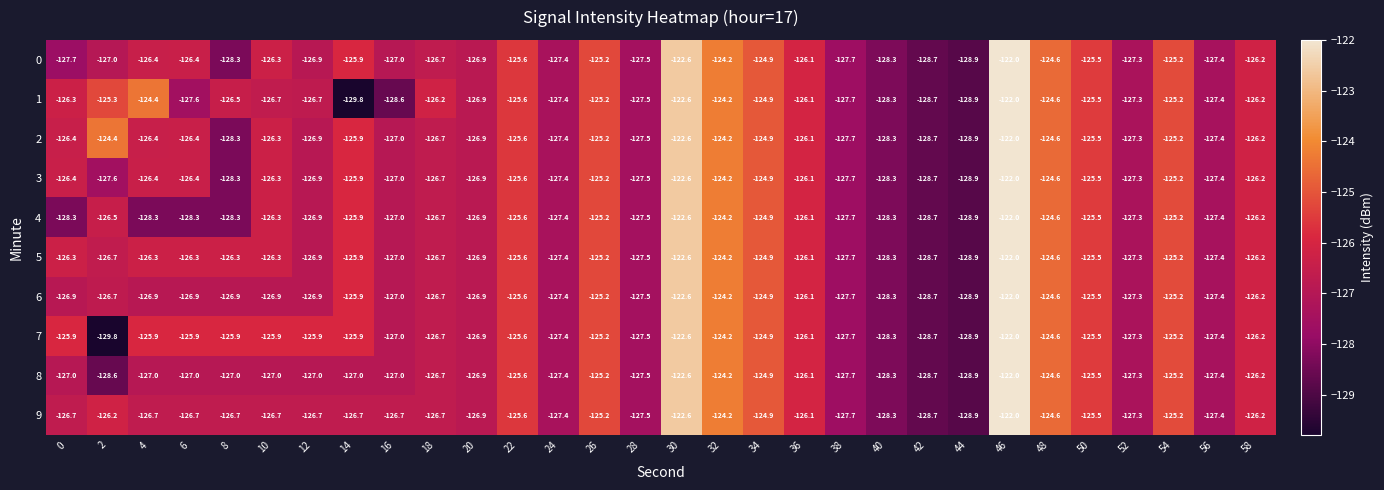

At which category is the sum across all series the highest?

46